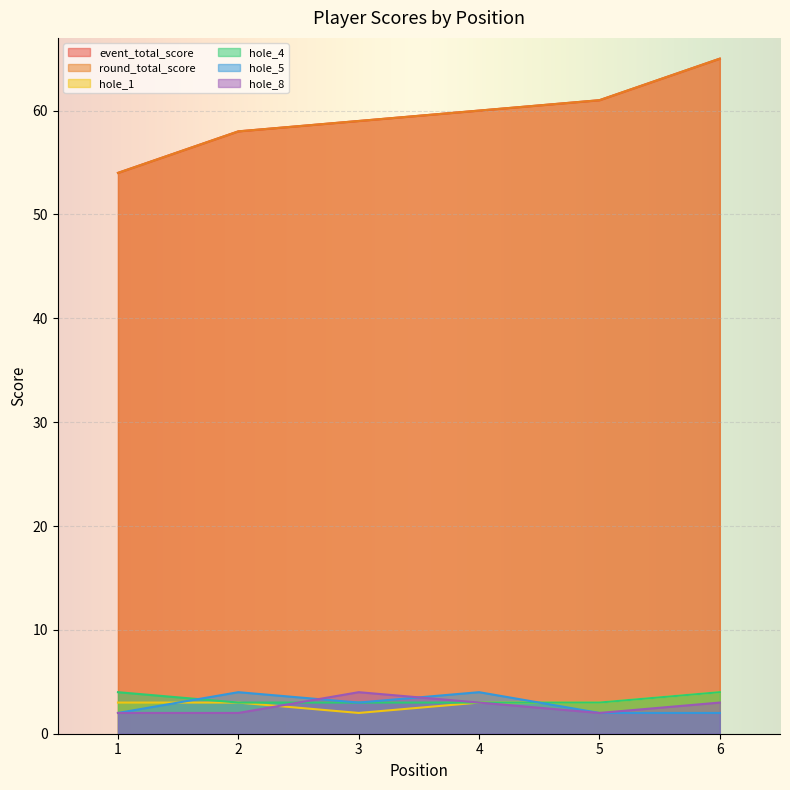

At which label does hole_1 first exceed 3?

6